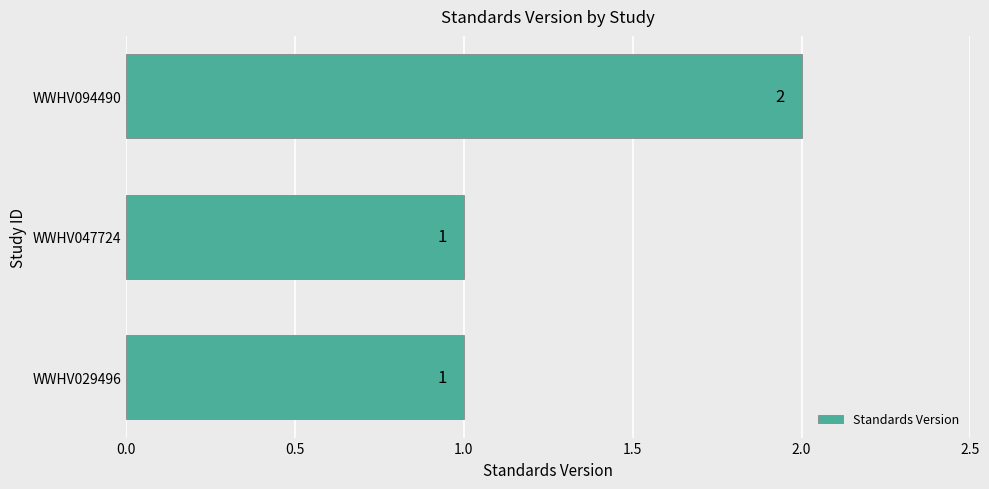

What is the change in value from WWHV029496 to WWHV094490?

+1